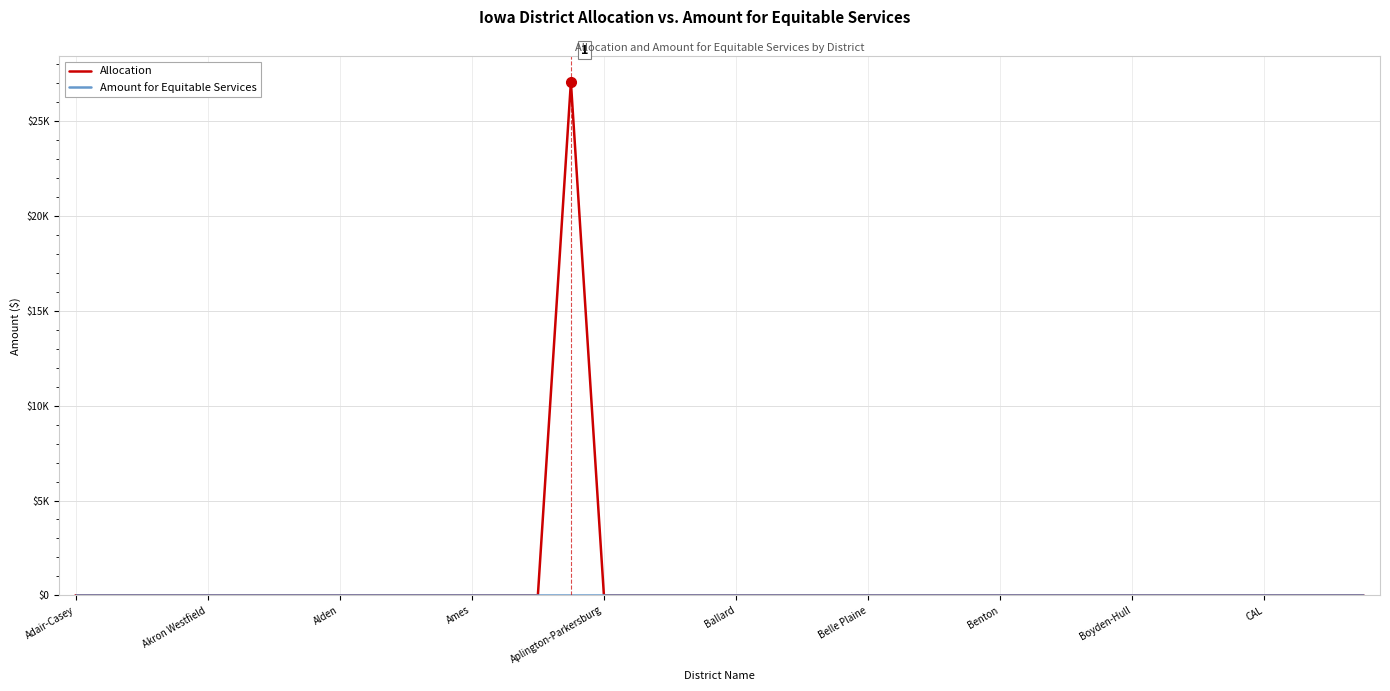

Does the chart have visible grid lines?

Yes